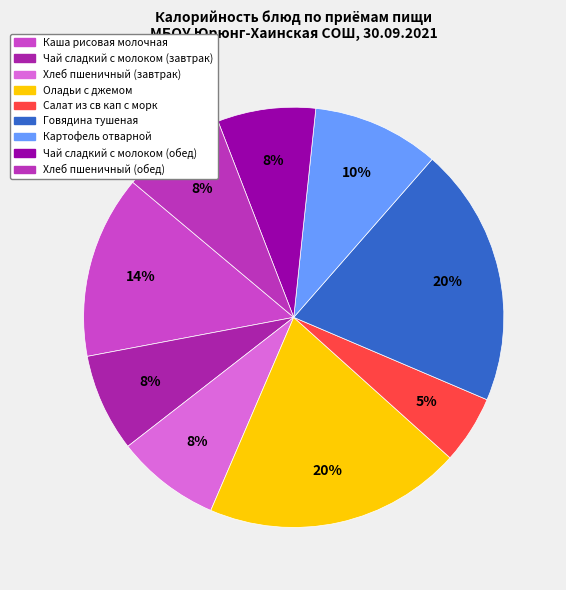

Count the number of slices in the pie.

9